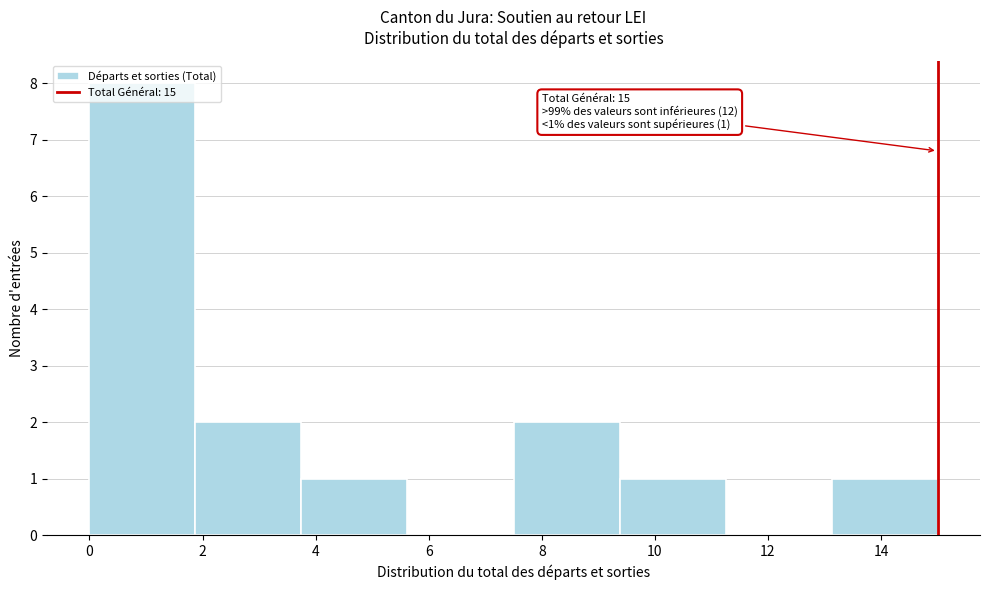

Over which range of the x-axis is the bar tallest?

0.0 to 1.8